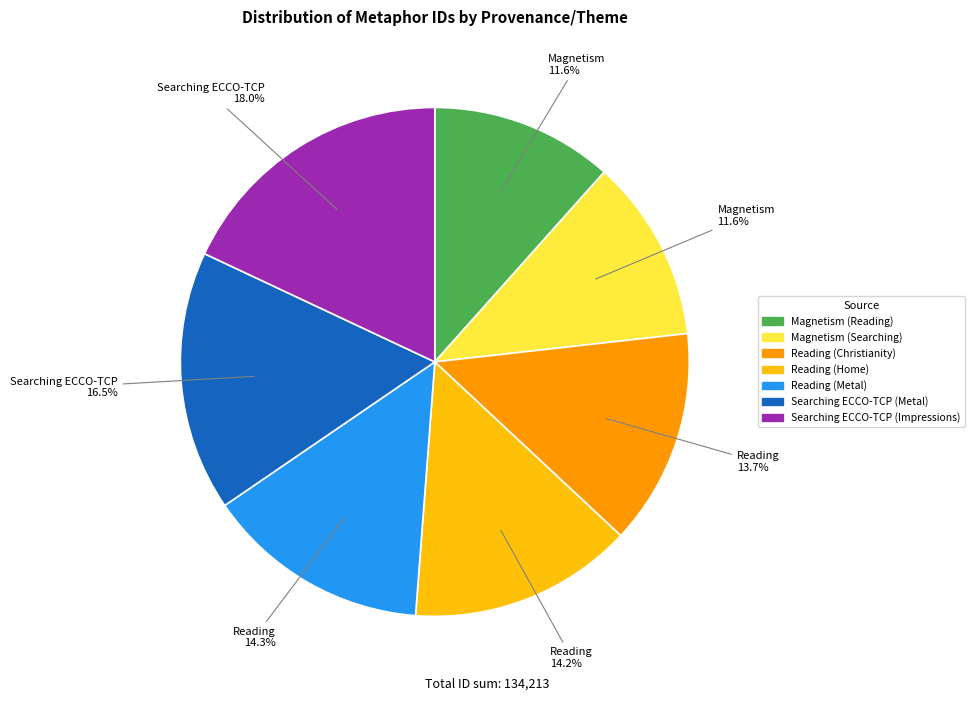

To the nearest percent, what percentage of the pie is Reading (Christianity)?

14%